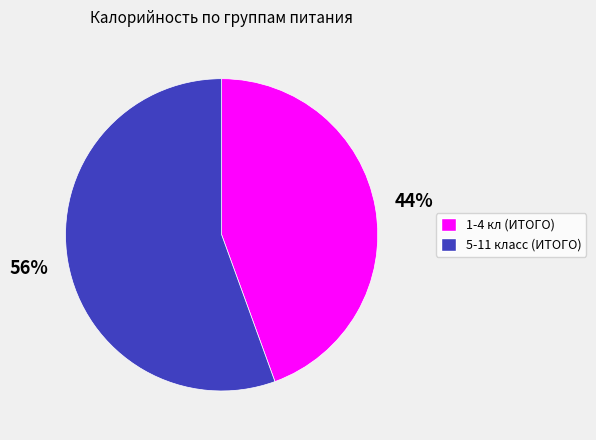

Rank the categories by value from highest to lowest.

5-11 класс (ИТОГО), 1-4 кл (ИТОГО)